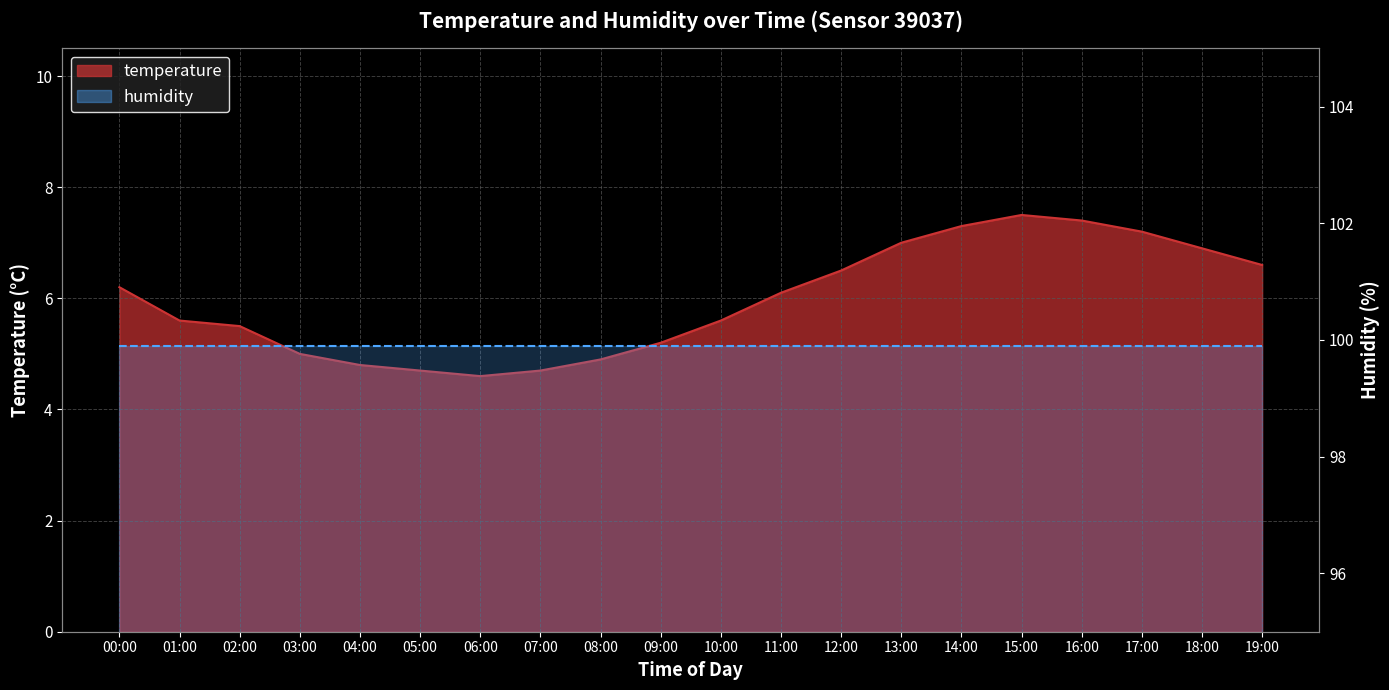

Is it true that the value at 06:00 is 4.6?

True